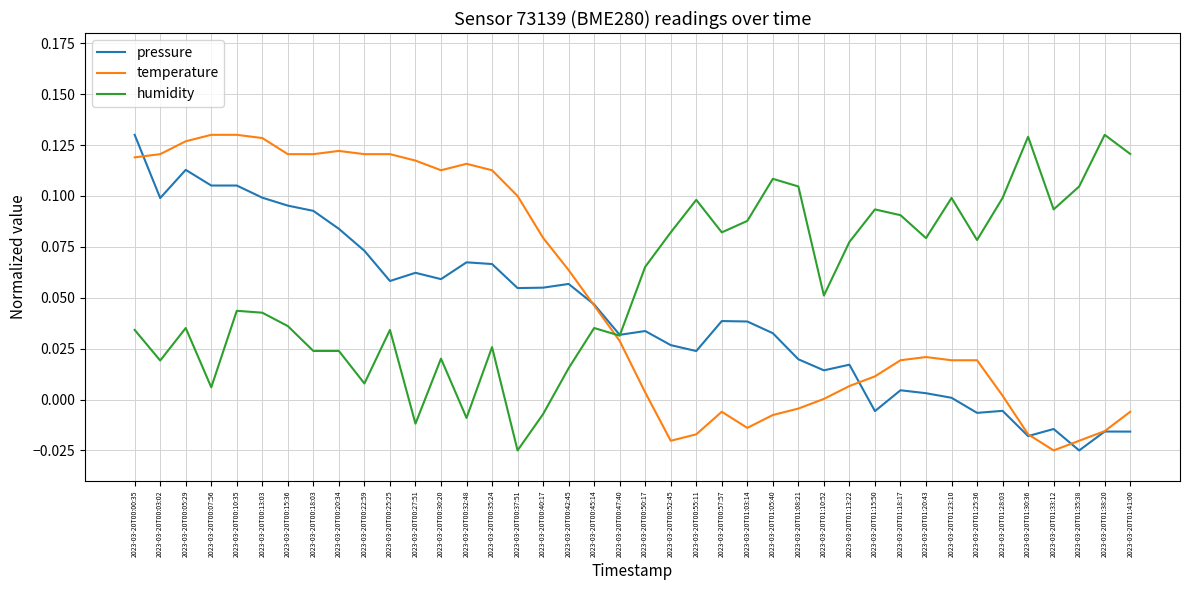

Rank the series by their average value, from highest to lowest.

humidity, temperature, pressure